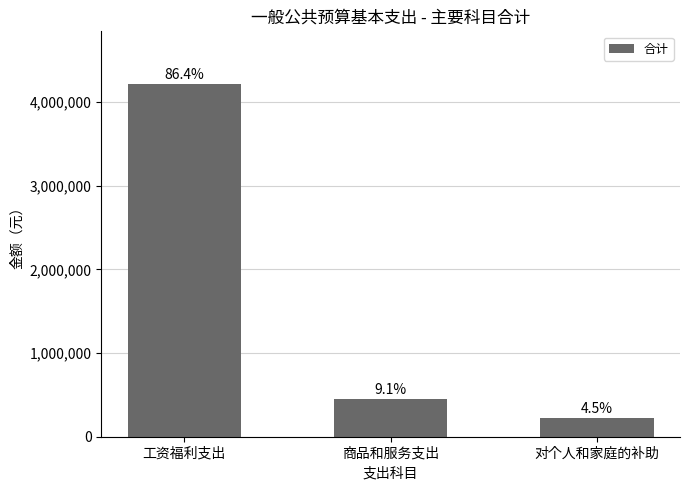

How many bars are there in total?

3